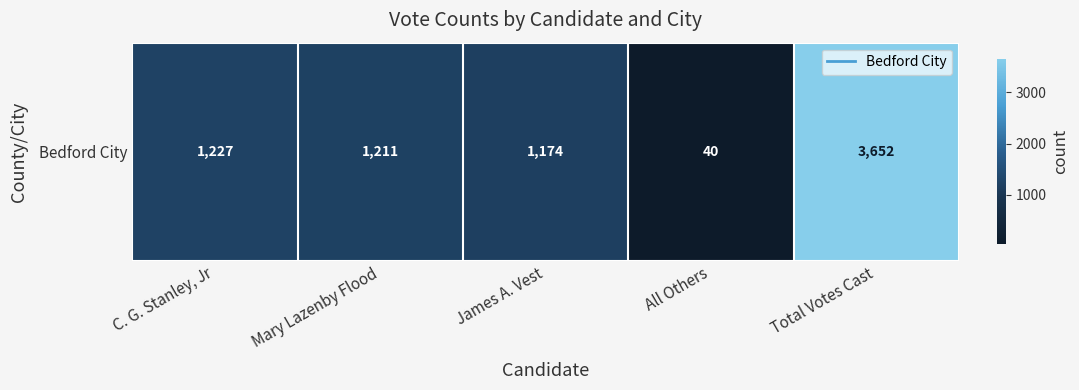

What is the ratio of the value at Mary Lazenby Flood to the value at James A. Vest?

1.0